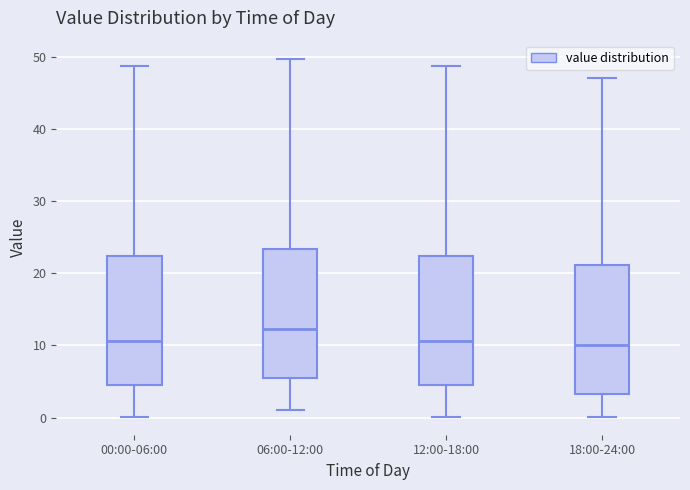

Where is the upper edge of the box for 00:00-06:00 on the y-axis? The values are not printed on the chart, so give them approximately, as read against the axis.

22